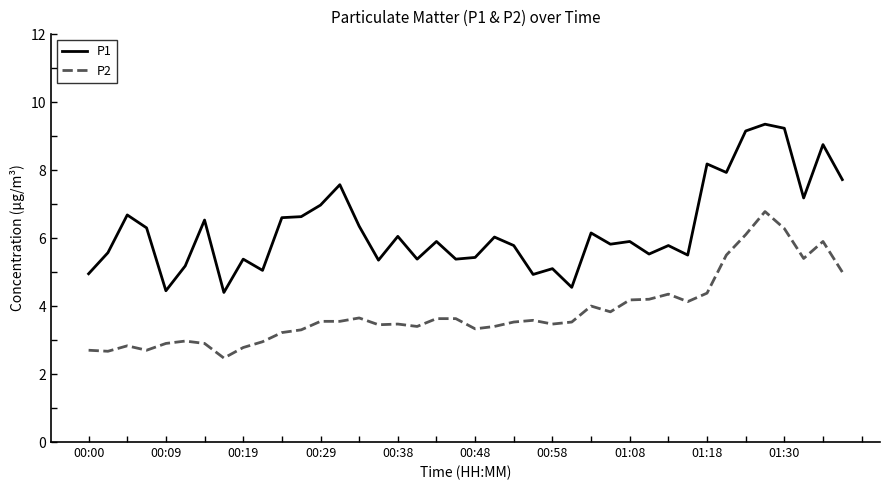

List the series in order of their peak value, lowest first.

P2, P1